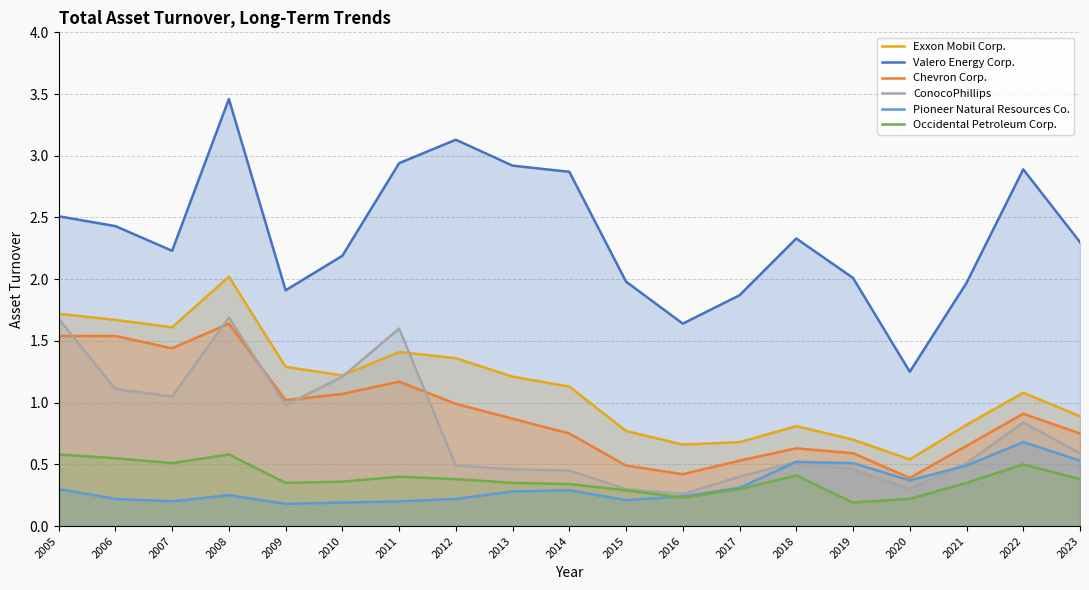

True or false: Valero Energy Corp. has more than 1 points higher than both neighbors.

True